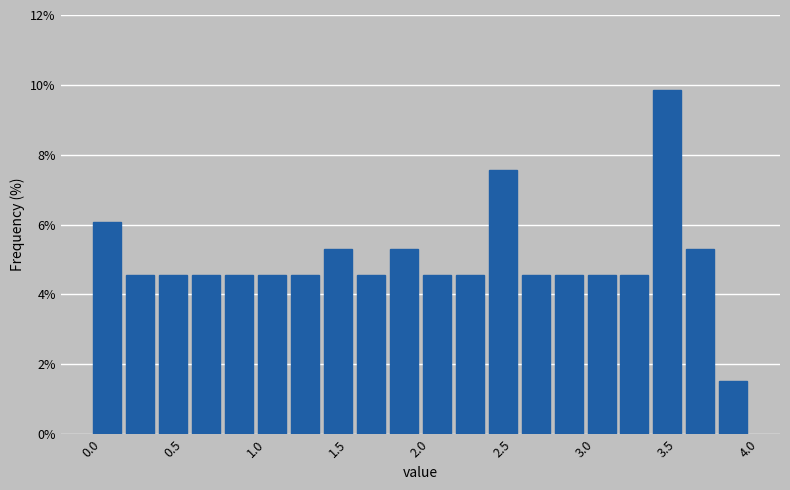

Reading left to right, list every bar in this chart as the range it spans on the x-axis followed by its height. Neither the bar edges nor the heights are printed on the chart, so give them approximately, as read against the axes.

0.0 to 0.2: 6.0
0.2 to 0.4: 4.6
0.4 to 0.6: 4.6
0.6 to 0.8: 4.6
0.8 to 1.0: 4.6
1.0 to 1.2: 4.6
1.2 to 1.4: 4.6
1.4 to 1.6: 5.4
1.6 to 1.8: 4.6
1.8 to 2.0: 5.4
2.0 to 2.2: 4.6
2.2 to 2.4: 4.6
2.4 to 2.6: 7.6
2.6 to 2.8: 4.6
2.8 to 3.0: 4.6
3.0 to 3.2: 4.6
3.2 to 3.4: 4.6
3.4 to 3.6: 9.8
3.6 to 3.8: 5.4
3.8 to 4.0: 1.6